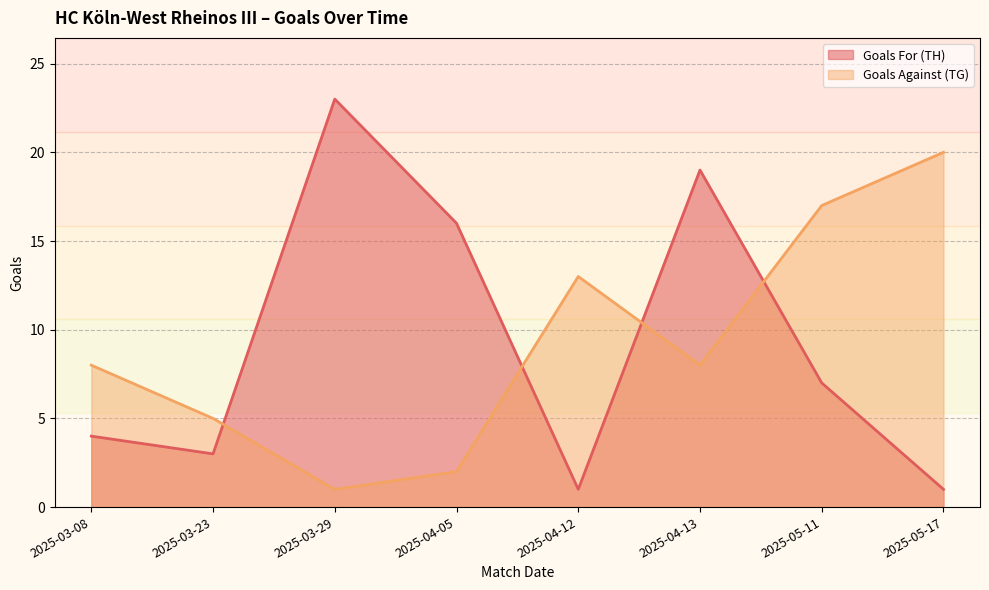

Reading right to left, list all the values displayed in this chart.

Goals For (TH): 1	7	19	1	16	23	3	4
Goals Against (TG): 20	17	8	13	2	1	5	8